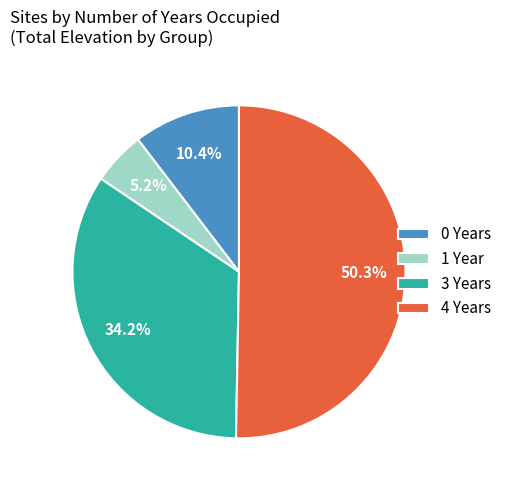

Which category has the biggest portion of the pie?

4 Years